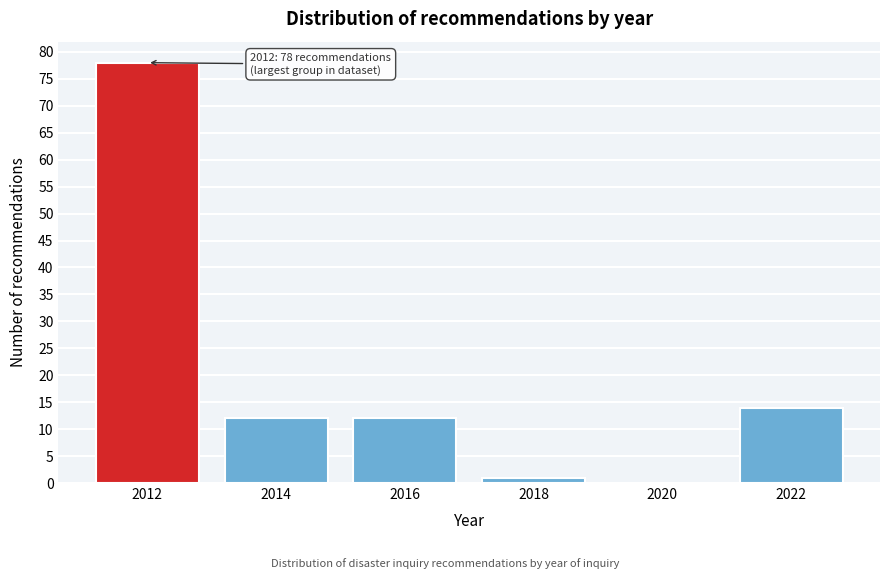

Reading left to right, list all the values displayed in this chart.

2012=78	2014=12	2016=12	2018=1	2020=0	2022=14